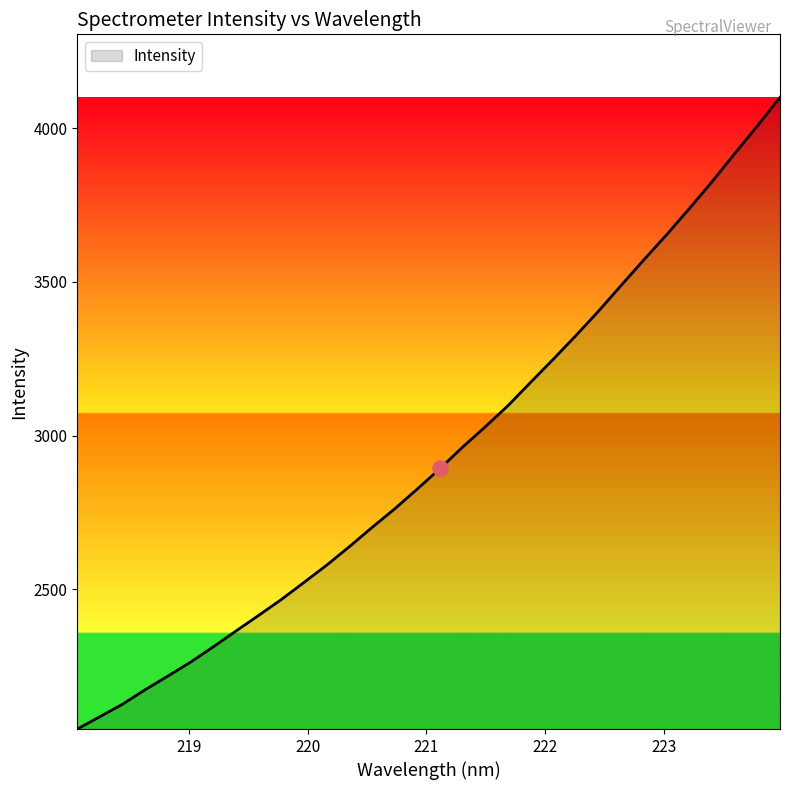

What is the smallest value displayed?

2045.5